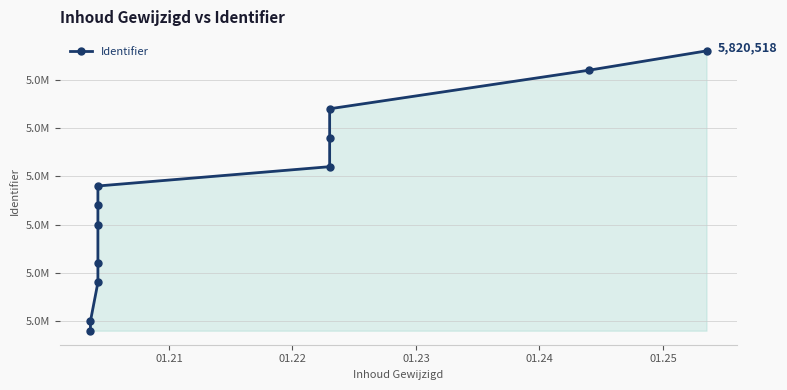

What is the value of the 9th point from the left?

5820509